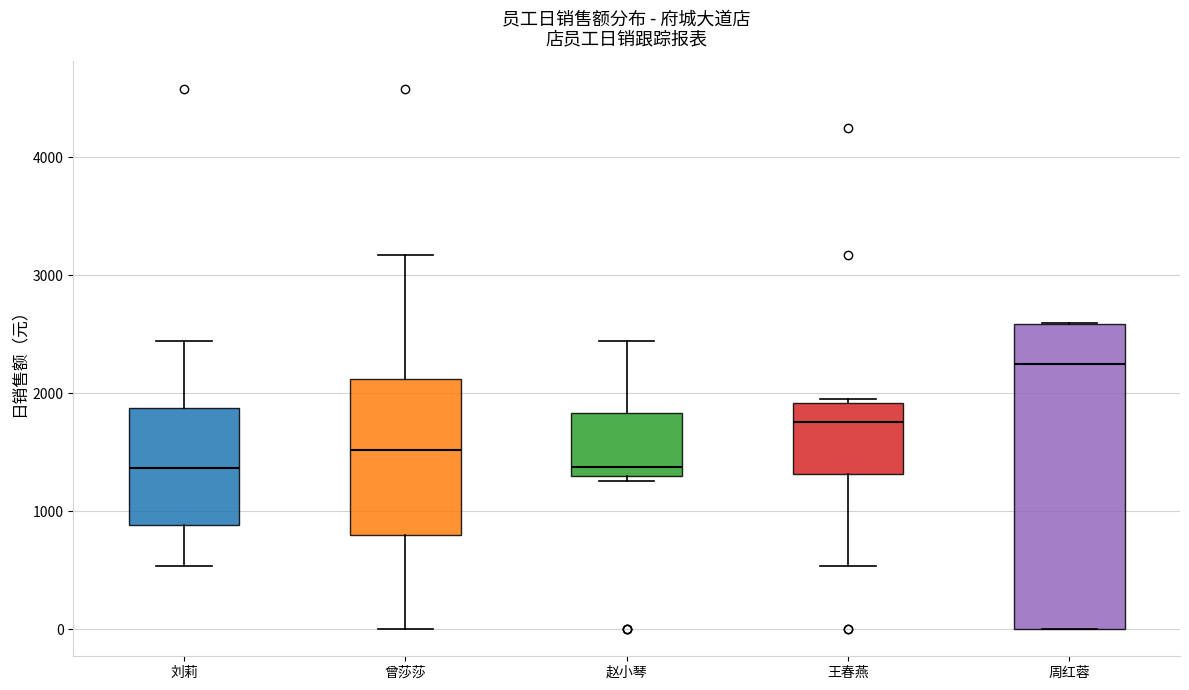

Reading left to right, read every box against the y-axis: the position of its median line, the range the box covers, and the ends of its whiskers. The values are not printed on the chart, so give them approximately, as read against the axis.

刘莉: median 1400, box 900 to 1900, whiskers 500 to 2400
曾莎莎: median 1500, box 800 to 2100, whiskers 0 to 3200
赵小琴: median 1400, box 1300 to 1800, whiskers 1300 (just below the box's lower edge) to 2400
王春燕: median 1800, box 1300 to 1900, whiskers 500 to 1900 (just above the box's upper edge)
周红蓉: median 2200, box 0 to 2600, whiskers 0 to 2600